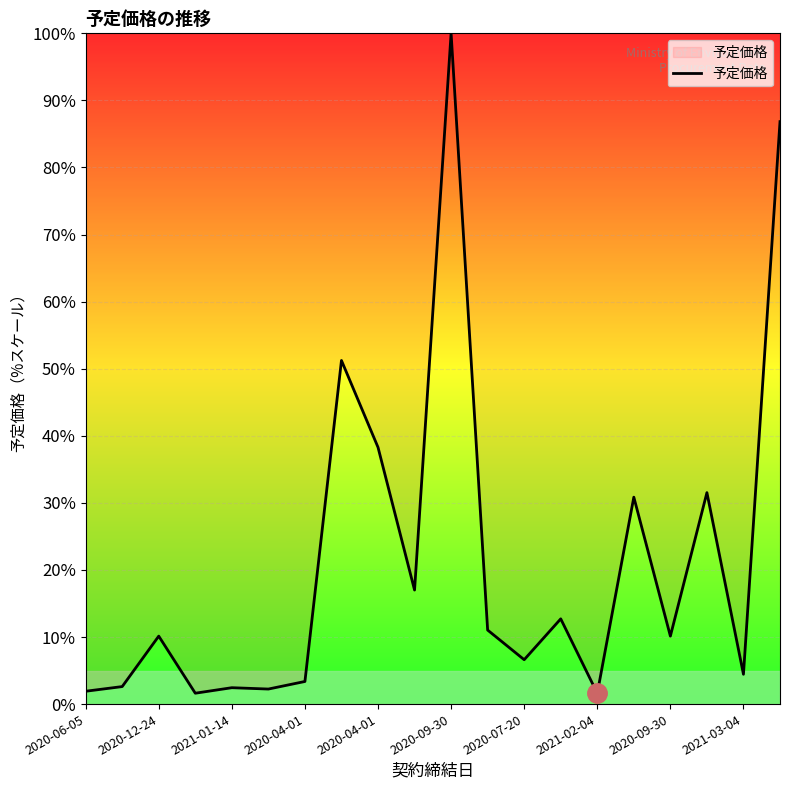

What is the difference between the maximum and minimum values?

98.4